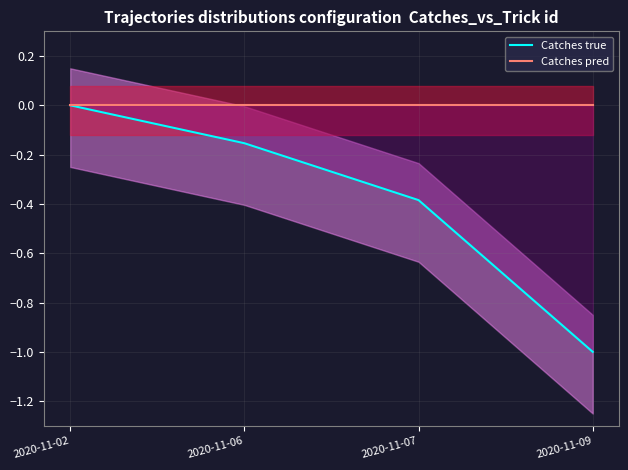

True or false: Catches pred has more than 0 interior local peaks.

False